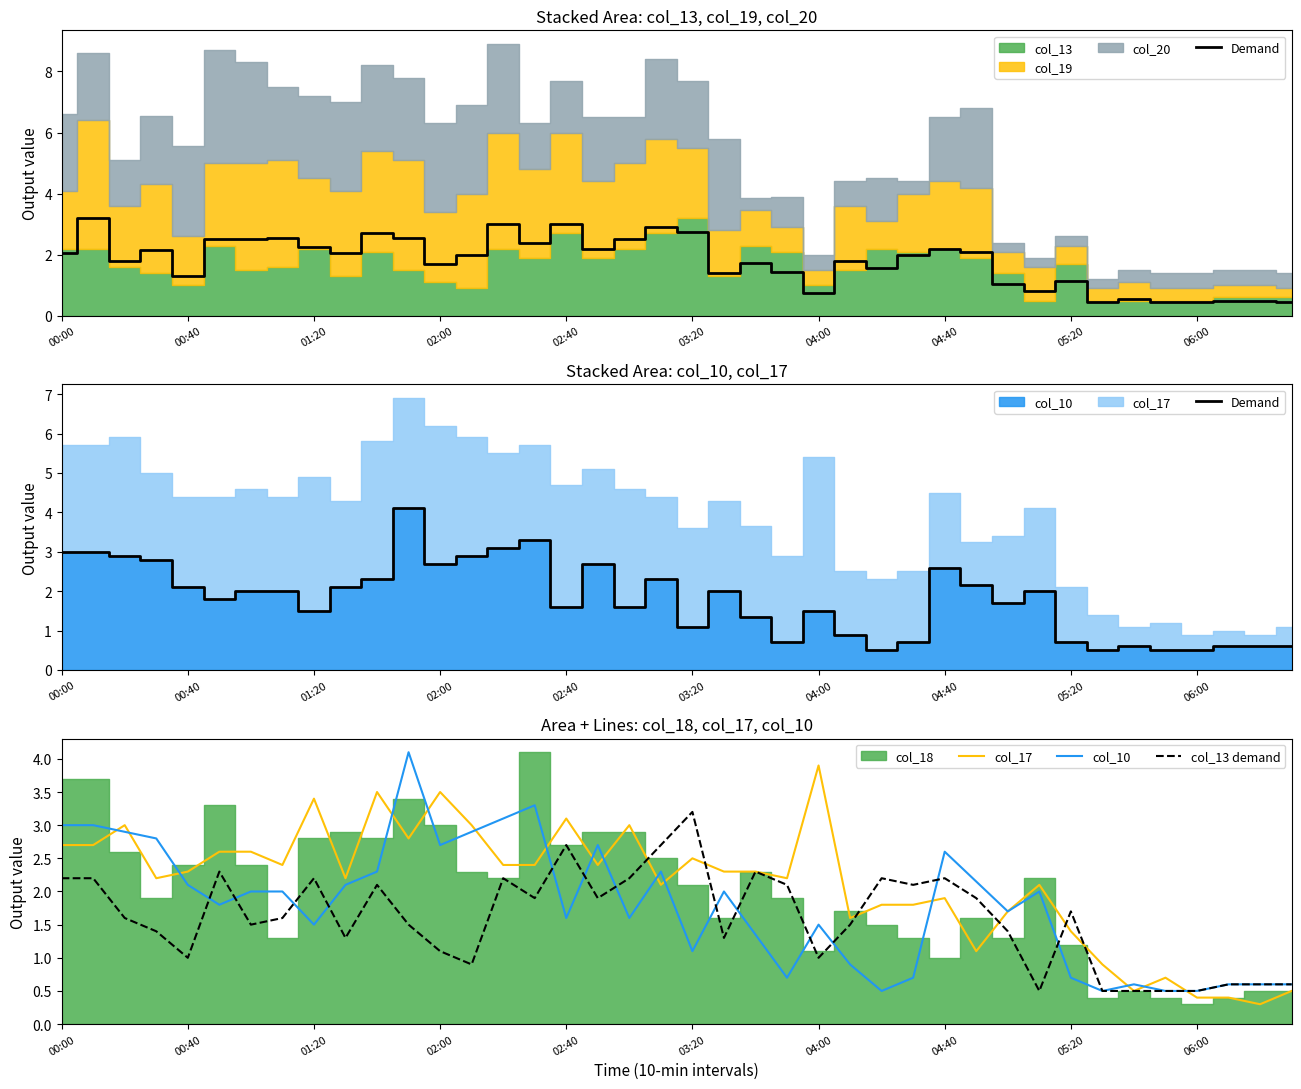

How many data points does each series have?

40